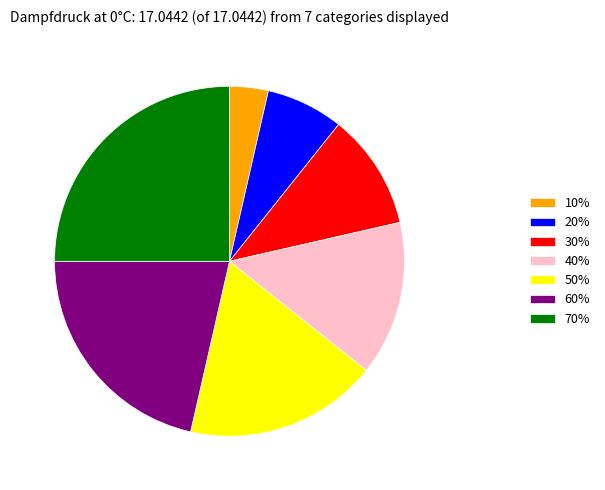

Approximately how many times larger is the value at 20% compared to 50%?

0.4